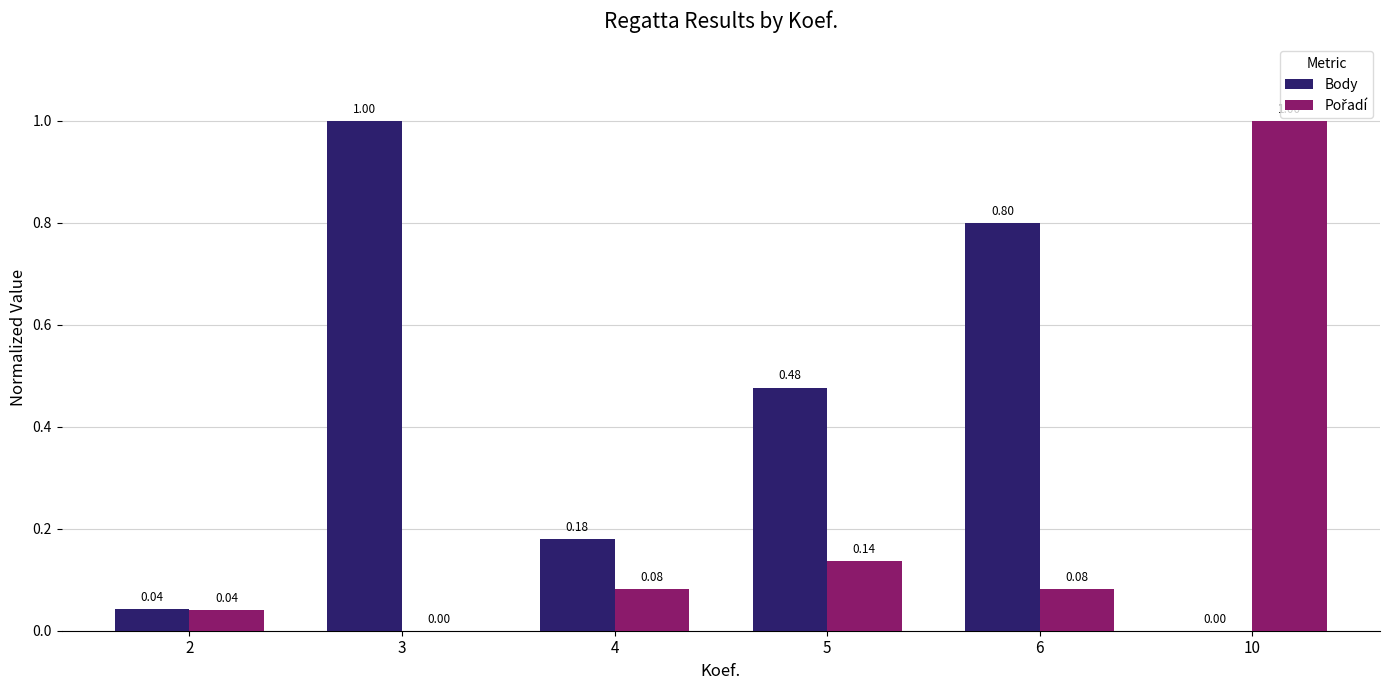

What is the spread (max minus min) of values at 6?

0.7